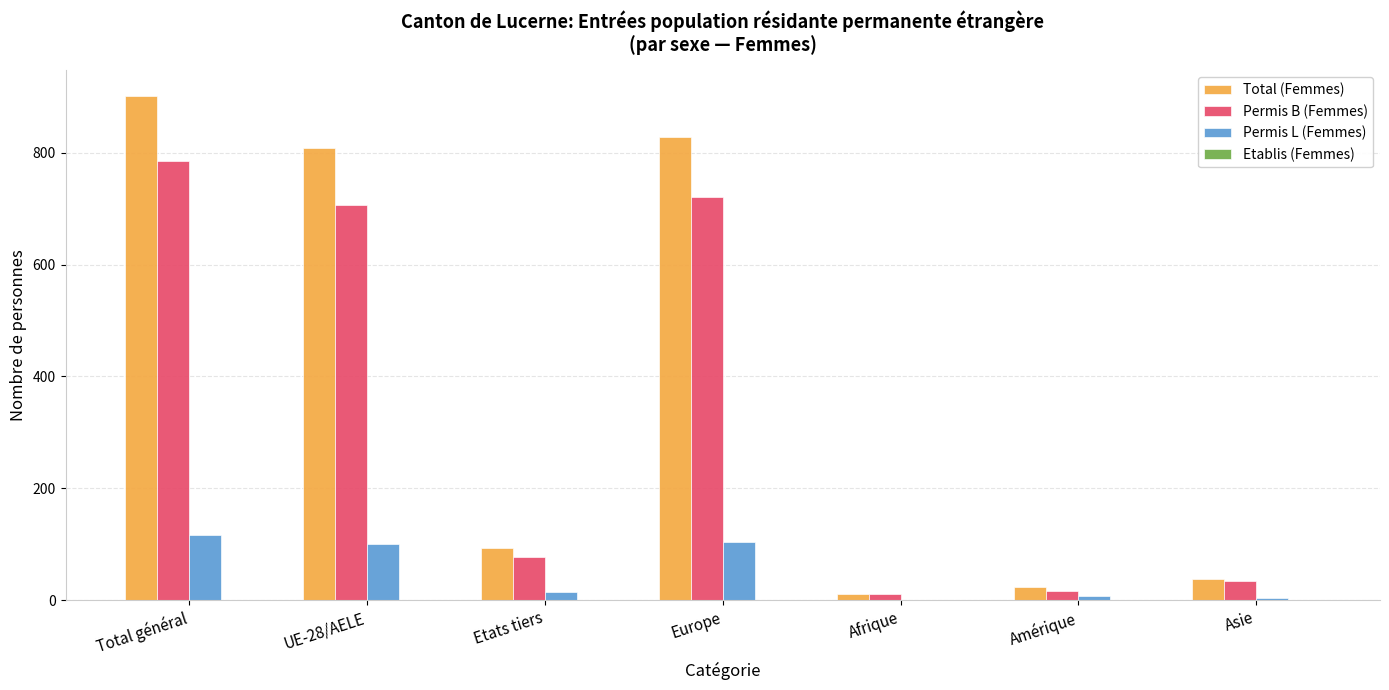

What is the sum of all Permis L (Femmes) values?

348